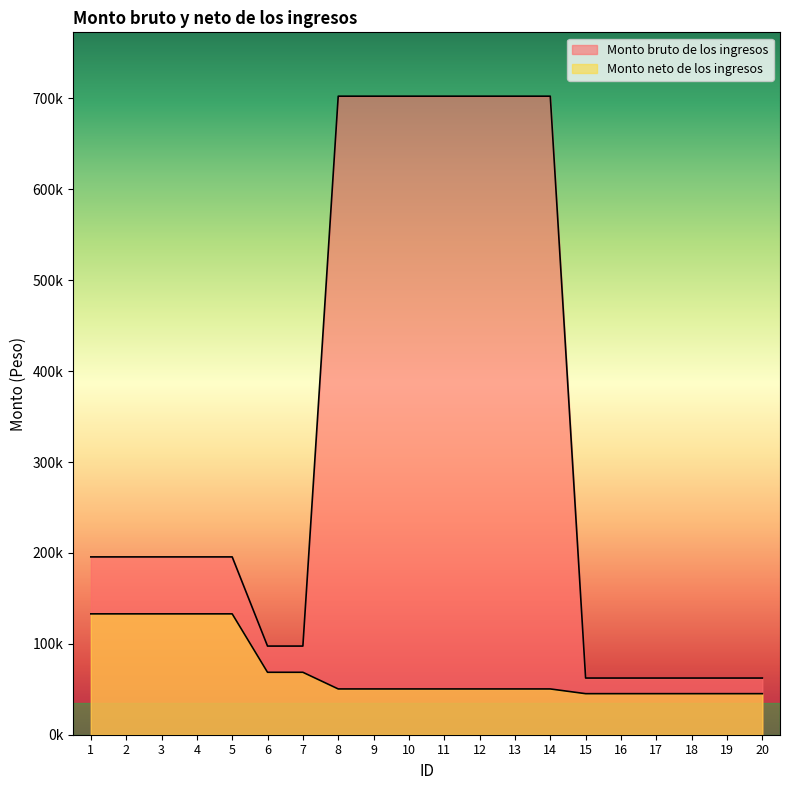

True or false: Monto bruto de los ingresos has more than 0 points higher than both neighbors.

False